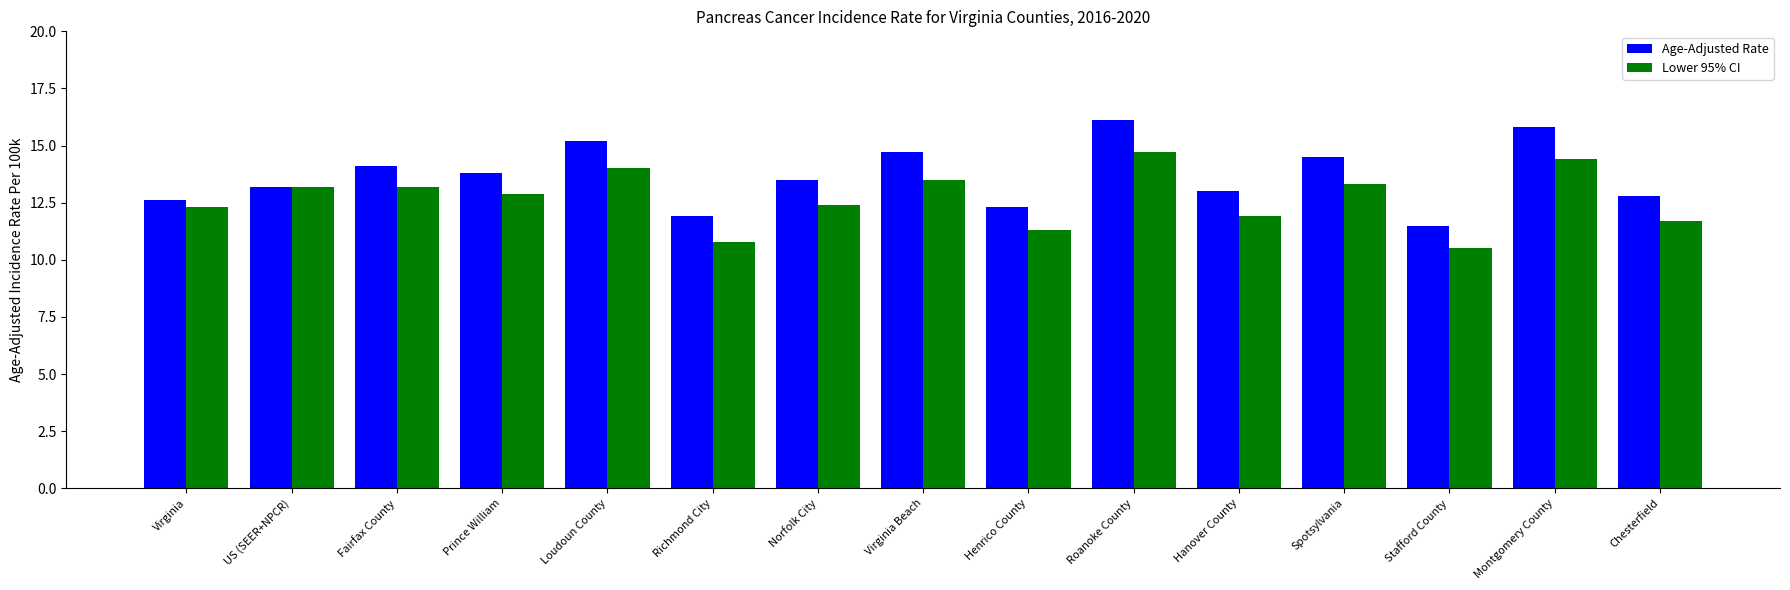

What is the highest value of the Lower 95% CI series?

14.7